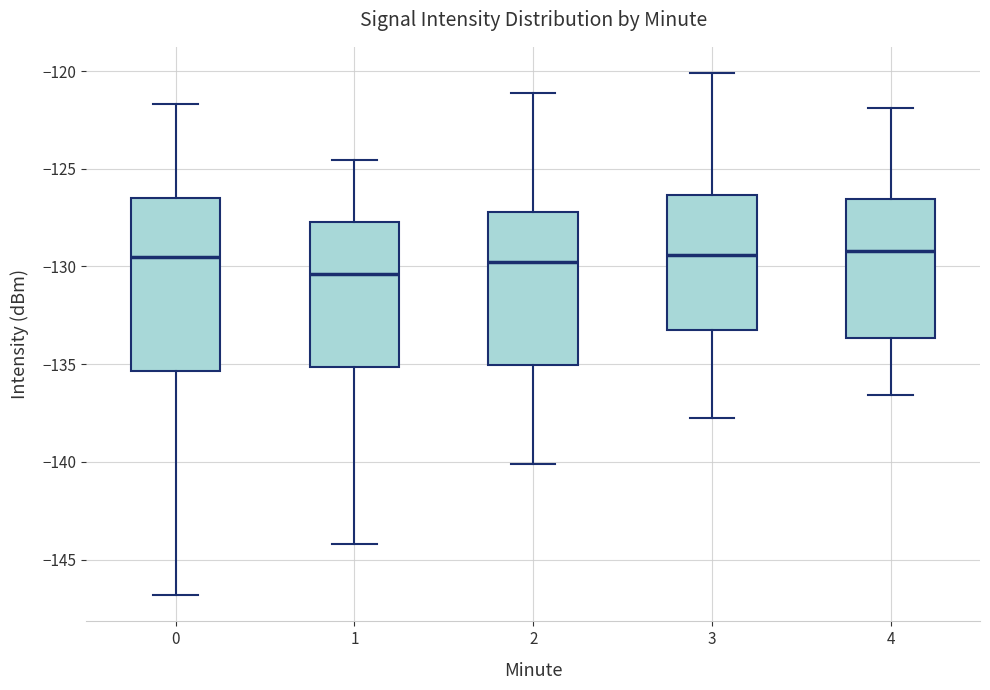

Which box is the tallest, from its lower edge to its upper edge?

0